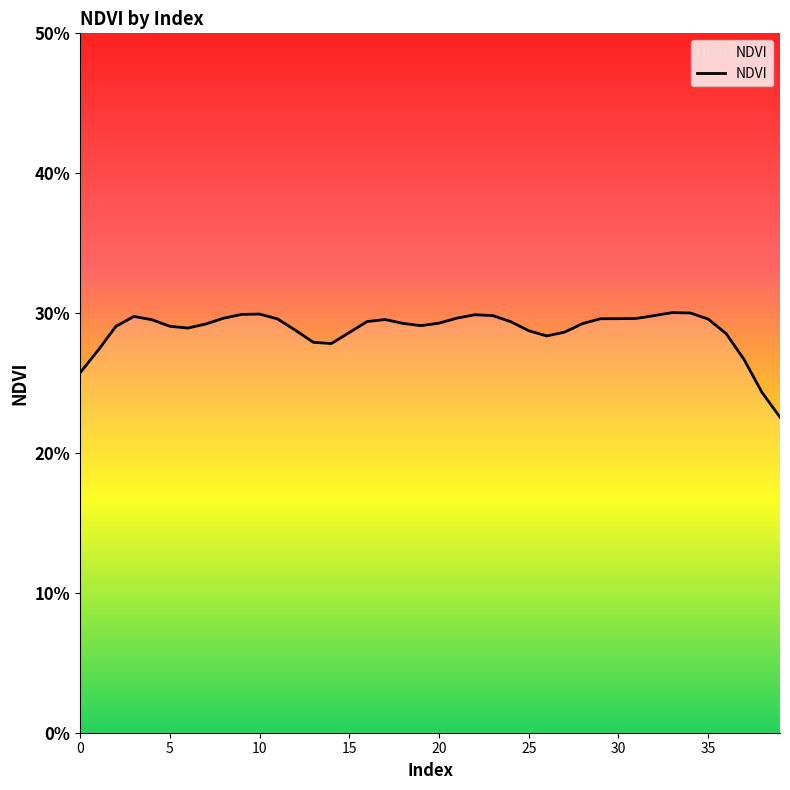

What is the sum of all values?

11.5